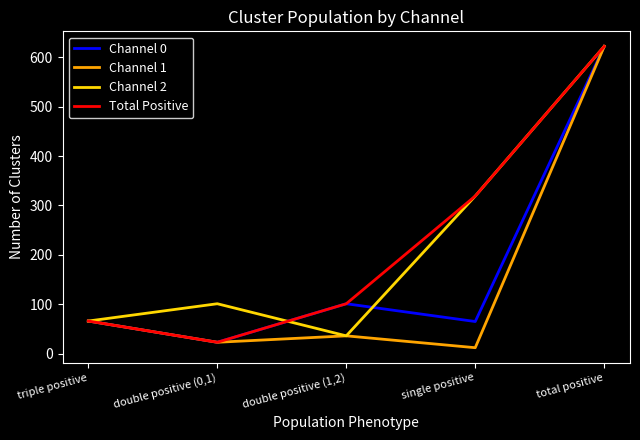

The Total Positive series shows 243 at total positive. True or false?

False